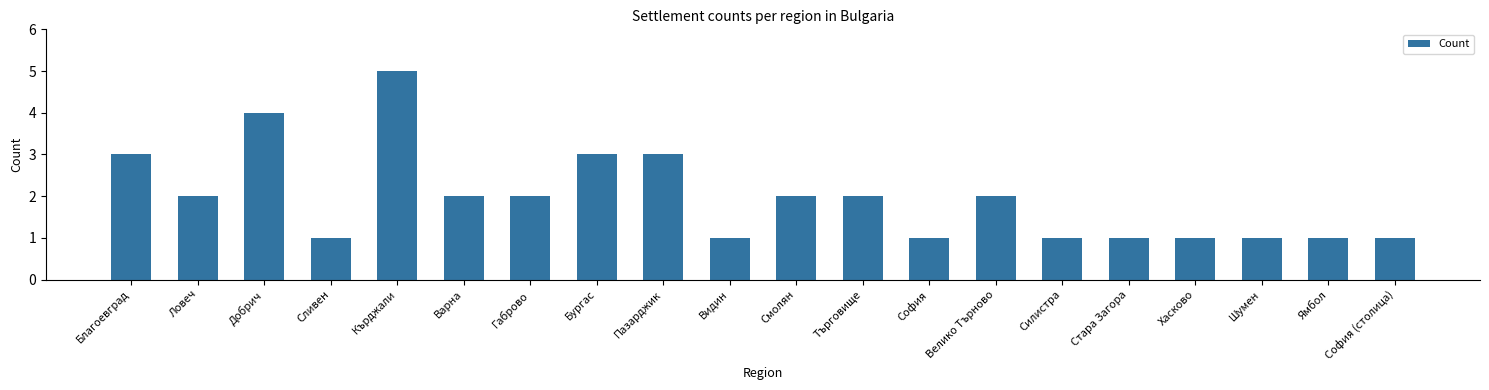

Which has a higher value, Стара Загора or Благоевград?

Благоевград